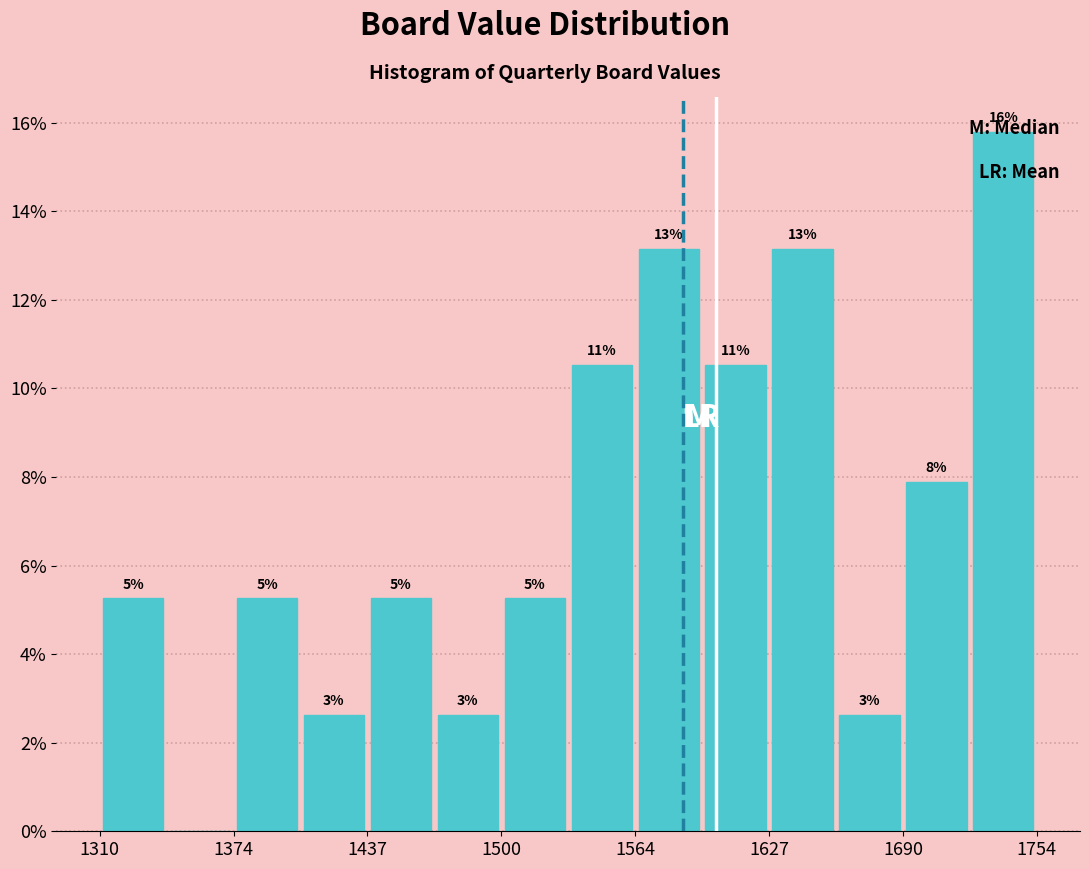

Around what value on the x-axis is the tallest bar? Give the approximate position of its centre, as read against the axis.

1740